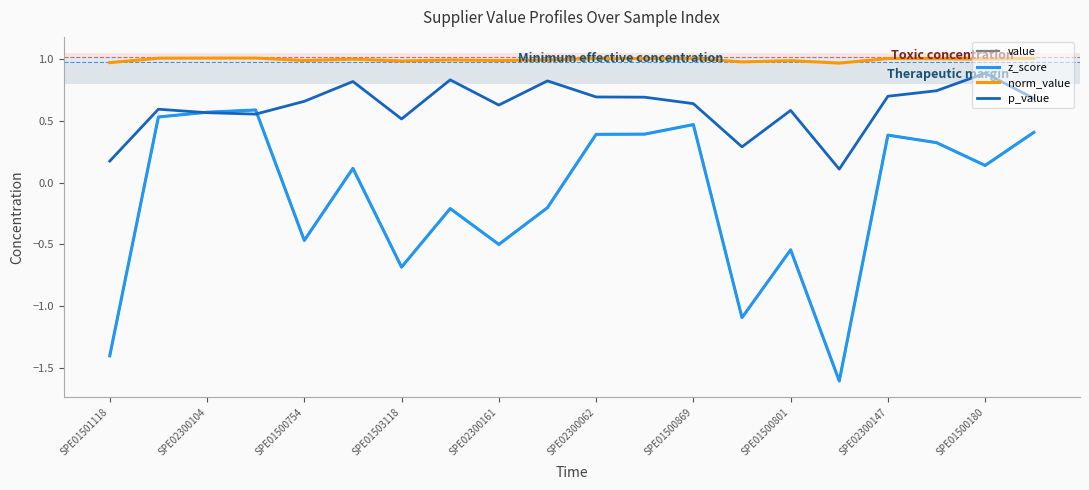

Does the chart have visible grid lines?

No